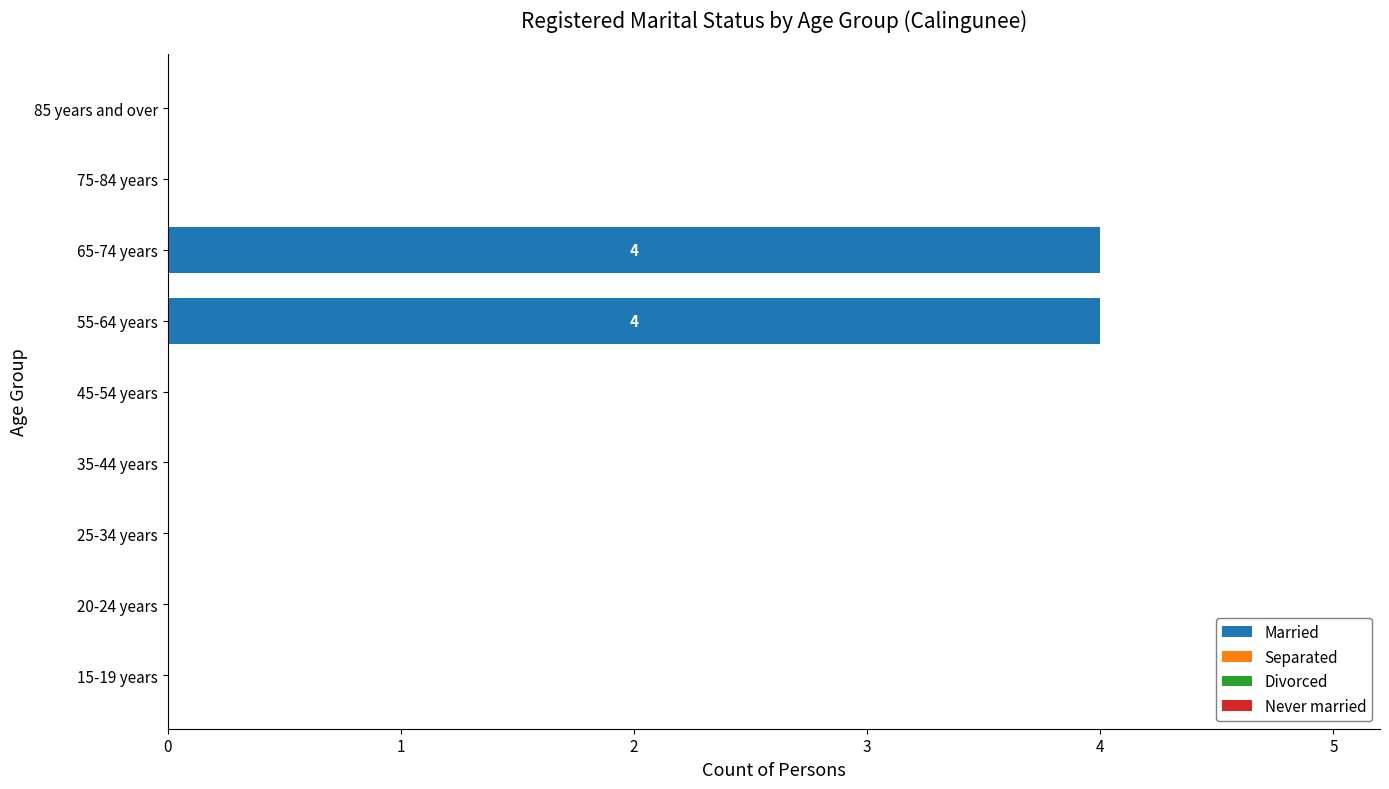

What is the maximum value shown in the chart?

4